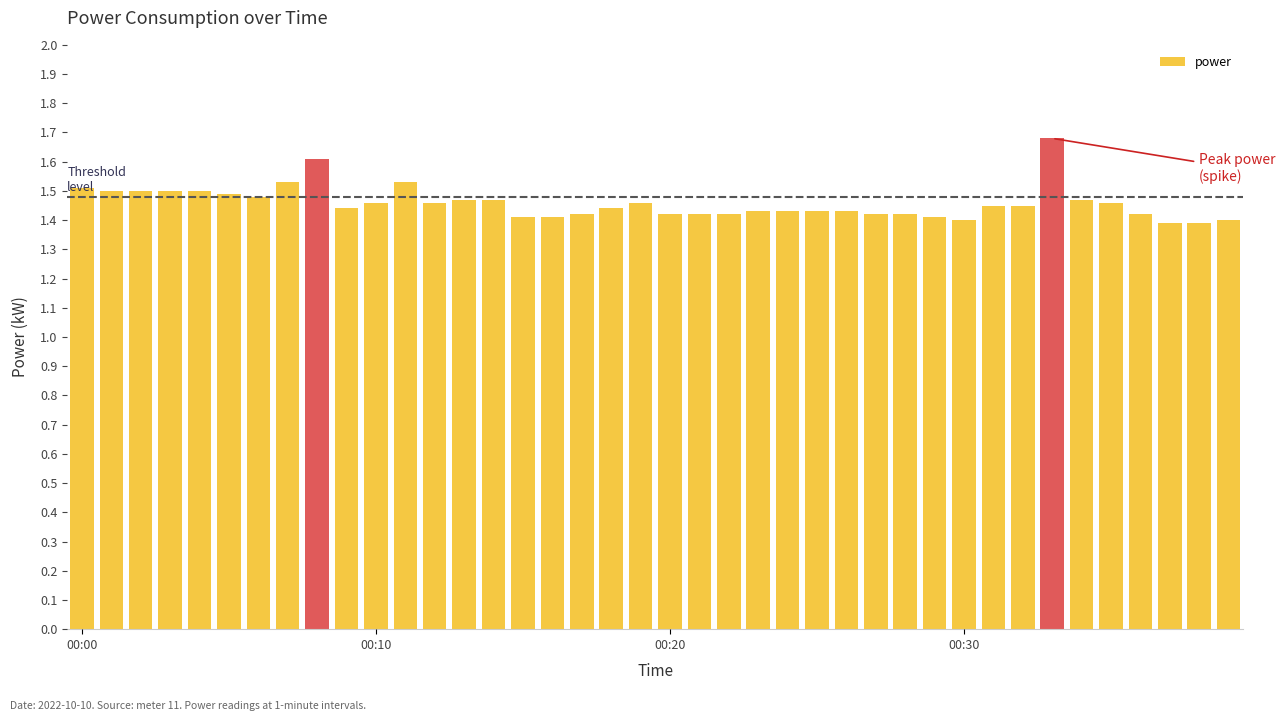

How many values are between 1 and 2?

40